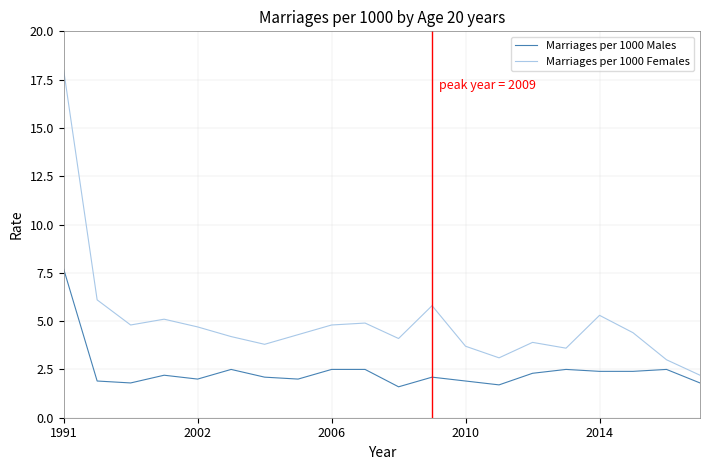

Rank the series by their average value, from lowest to highest.

Marriages per 1000 Males, Marriages per 1000 Females